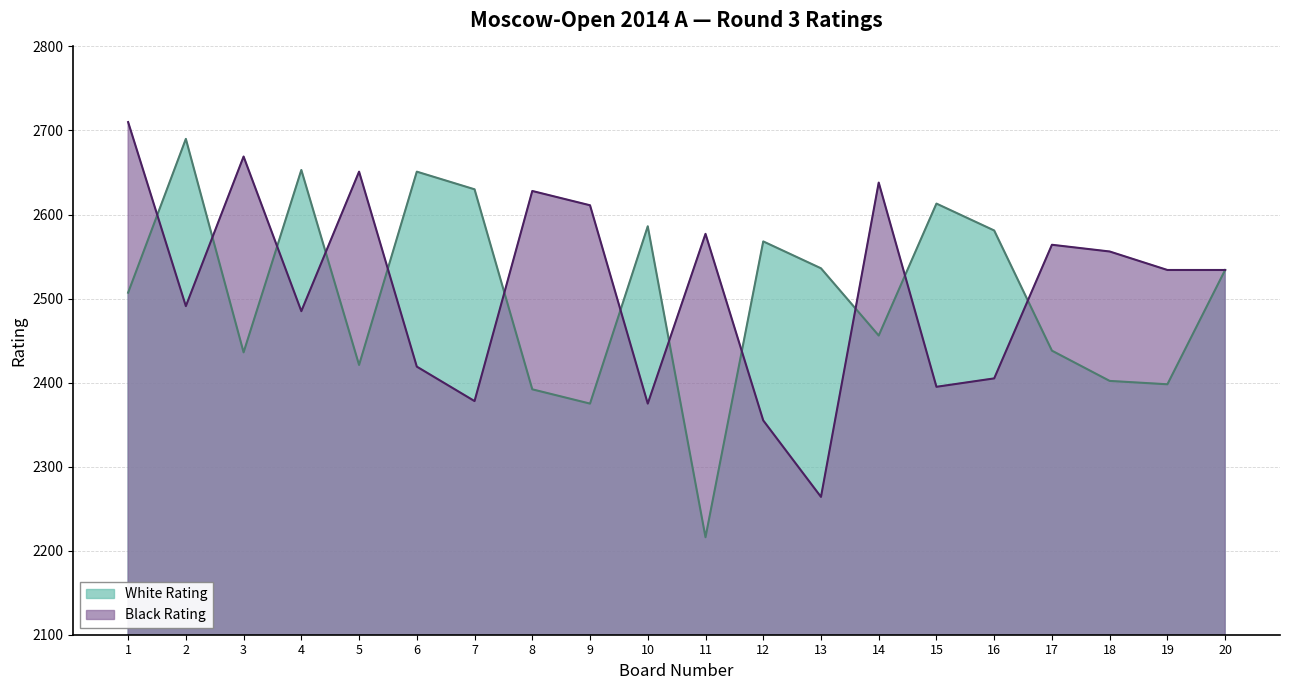

Which series ends up on top after the final intersection of White Rating and Black Rating?

Black Rating